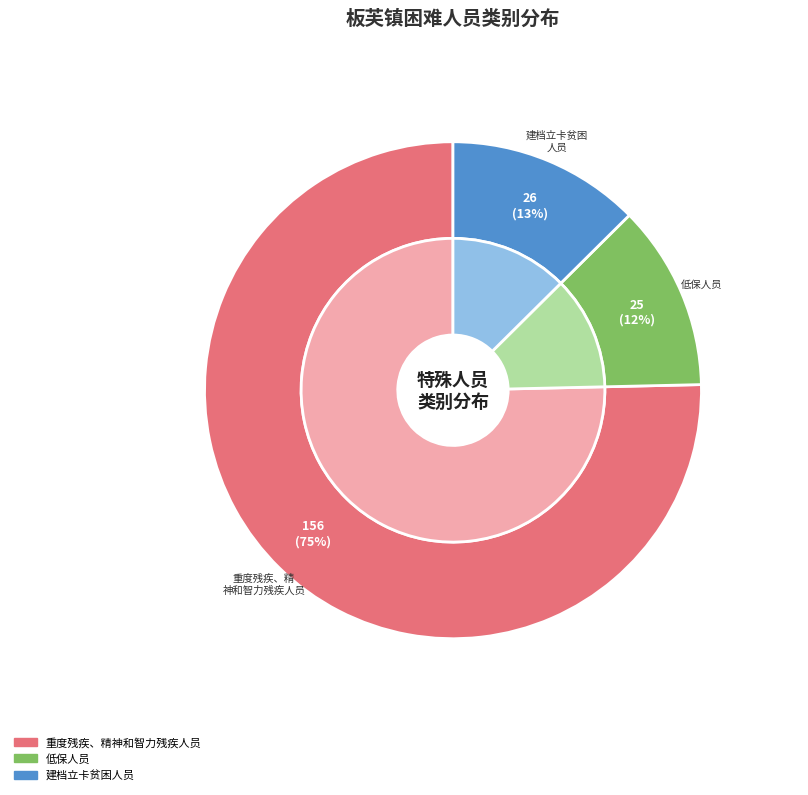

What percentage do 建档立卡贫困人员 and 低保人员 together represent?

24.6%